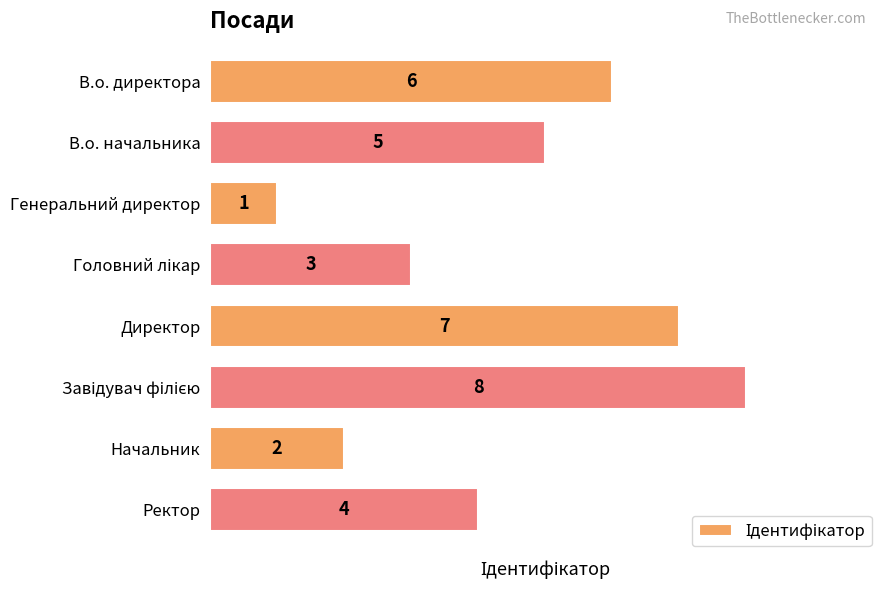

Which has a higher value, В.о. директора or Начальник?

В.о. директора